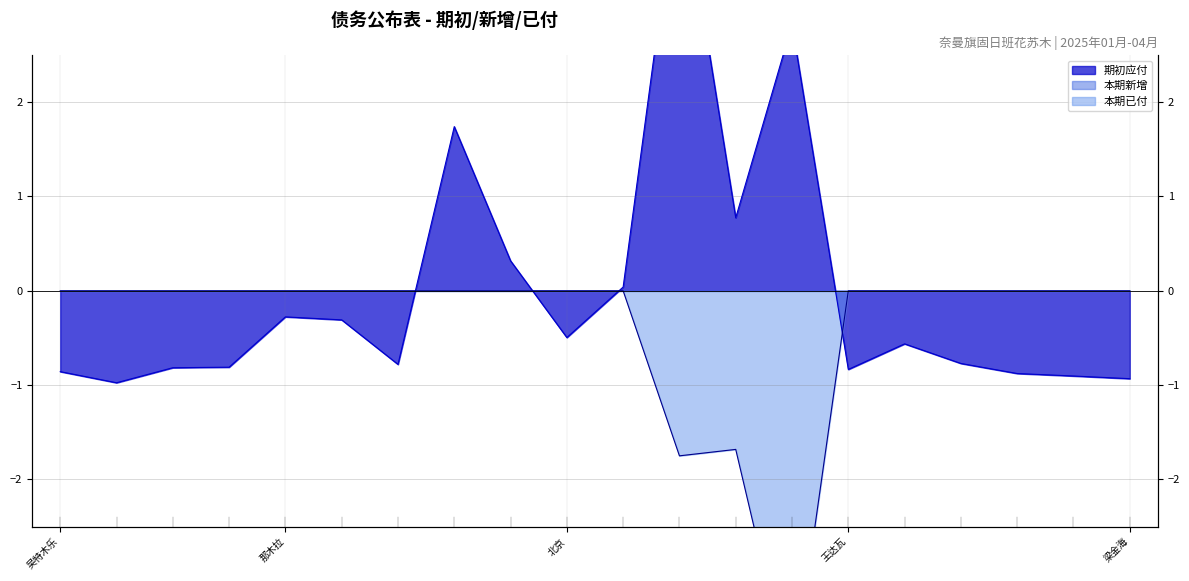

Rank the series at 谢宝山 from lowest to highest value.

本期已付, 期初应付